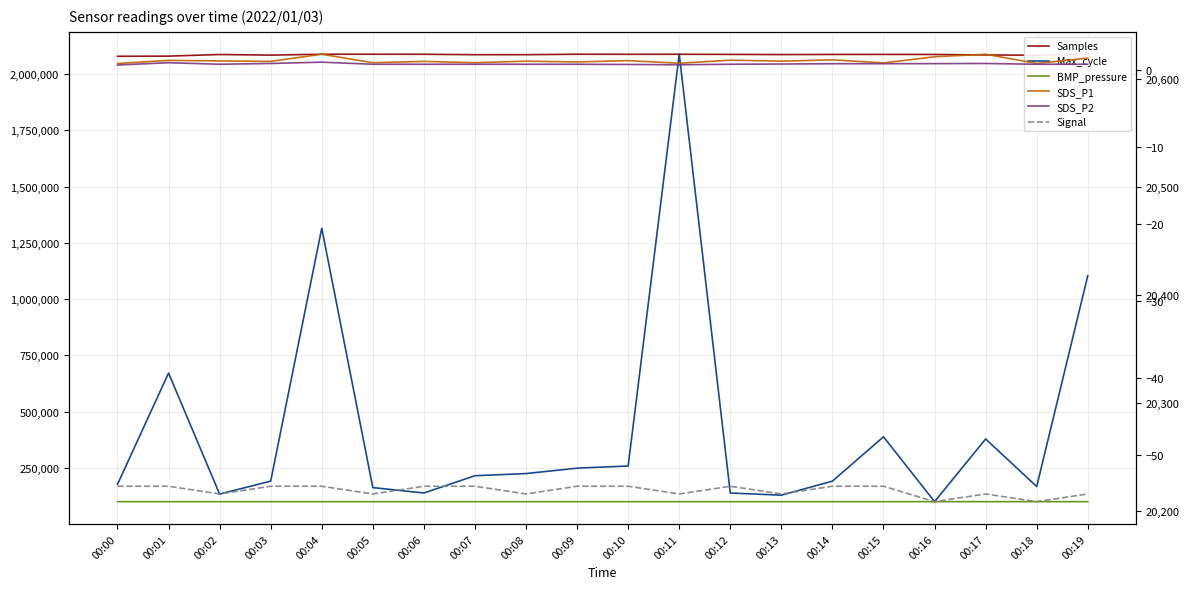

Is it true that Samples equals 2086862.0 at 00:02?

True